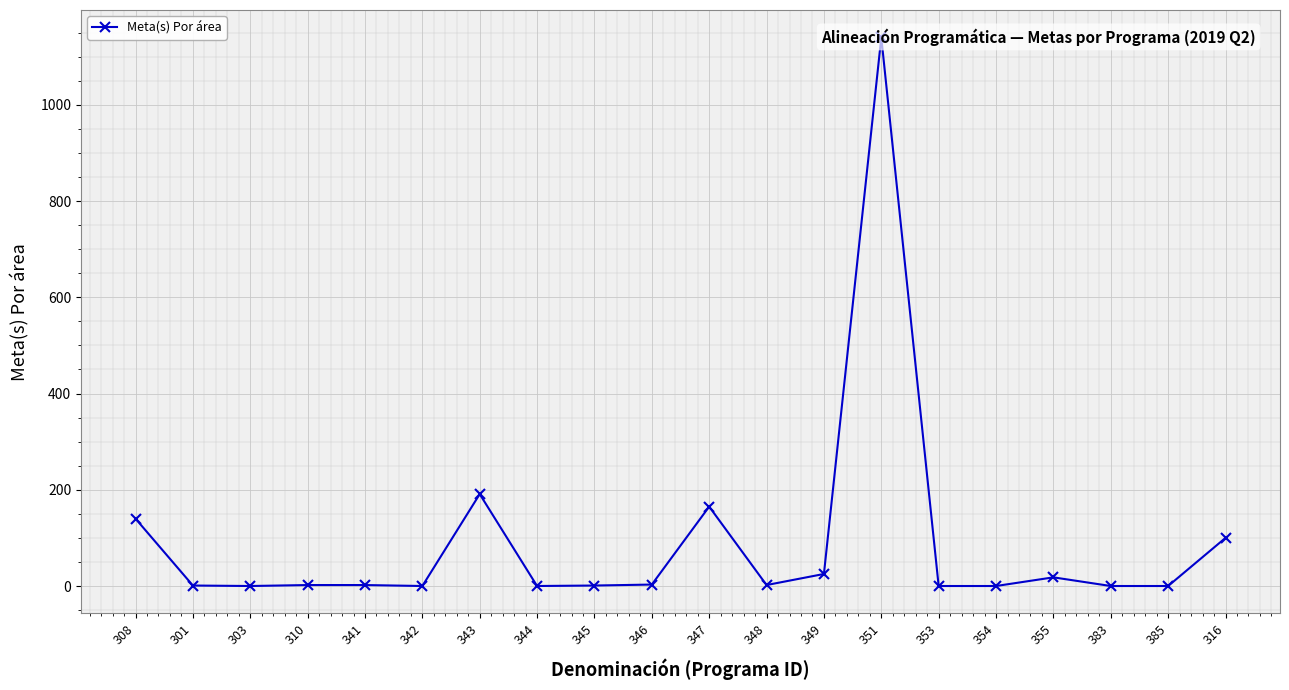

What position from the right is 348?

9